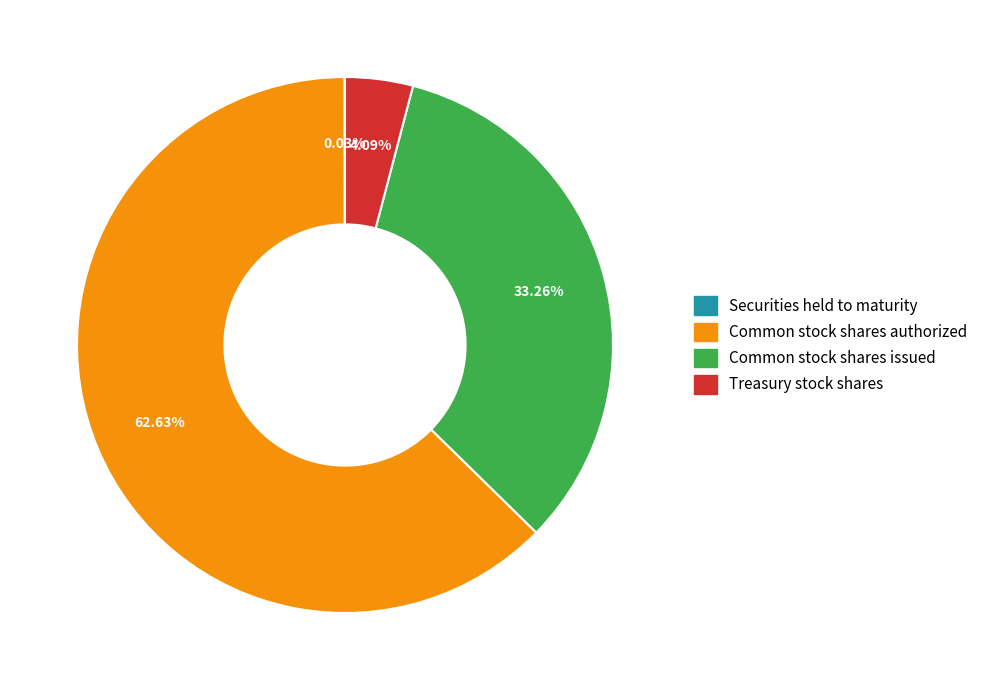

Do Treasury stock shares and Common stock shares issued together represent more than half of the pie?

No